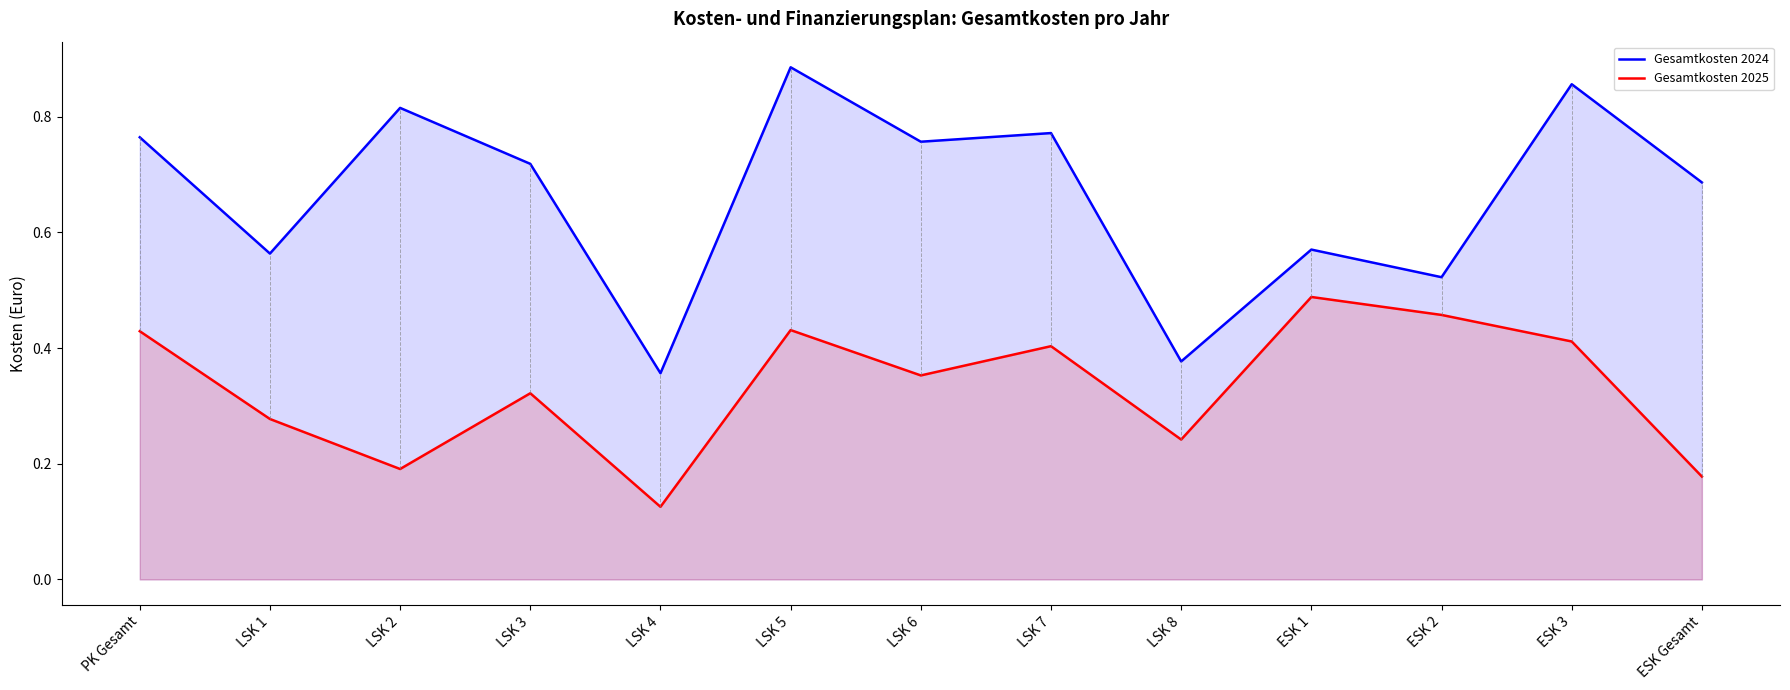

At which category does Gesamtkosten 2024 reach its first local peak?

LSK 2